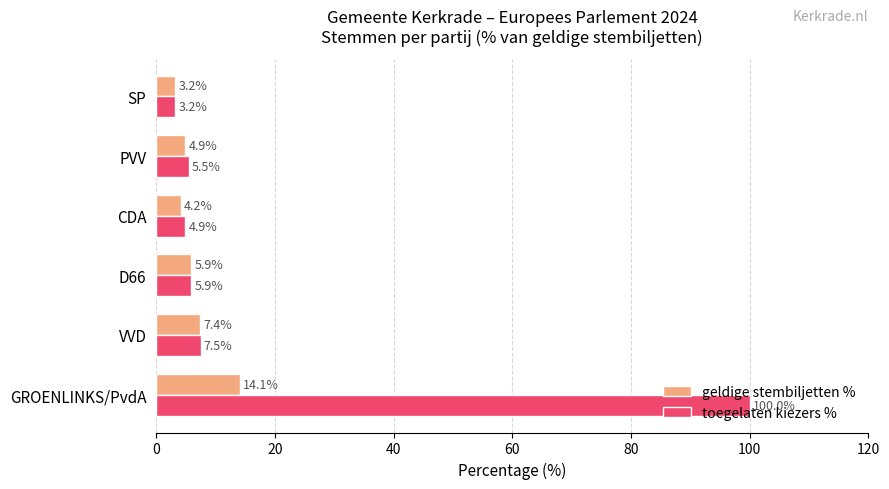

What is the difference between the highest and lowest values at PVV?

0.6